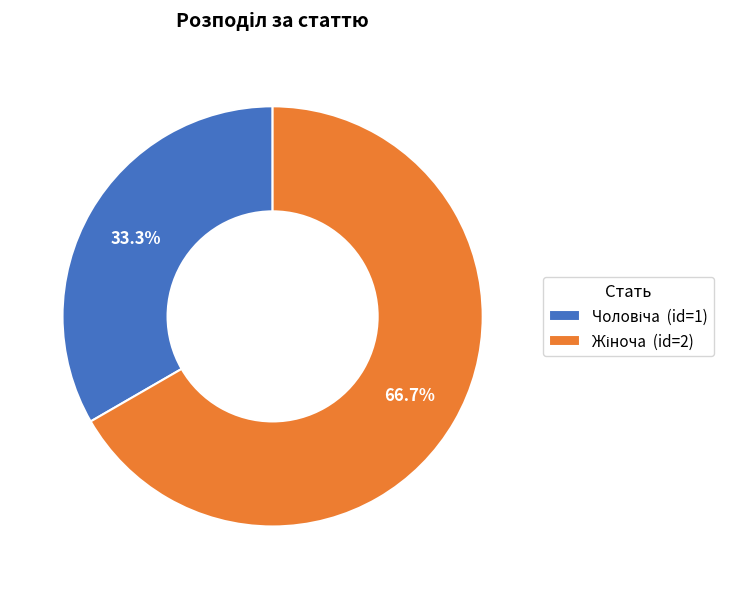

Is there a majority slice in this chart?

Yes